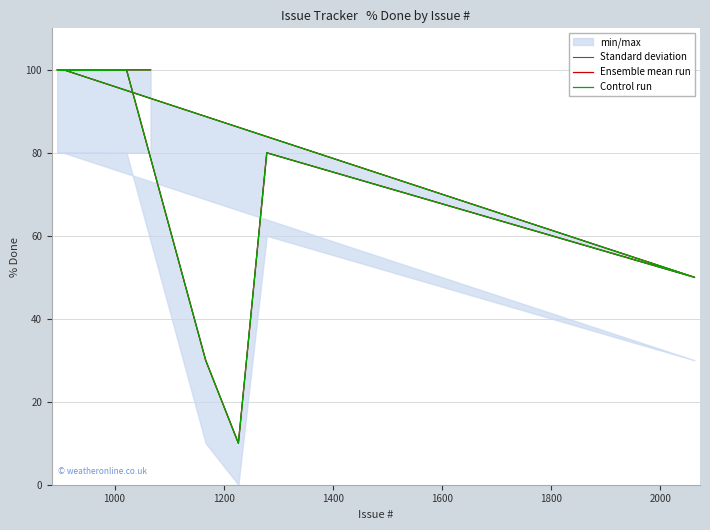

Is it true that Control run equals 164 at 12?

False